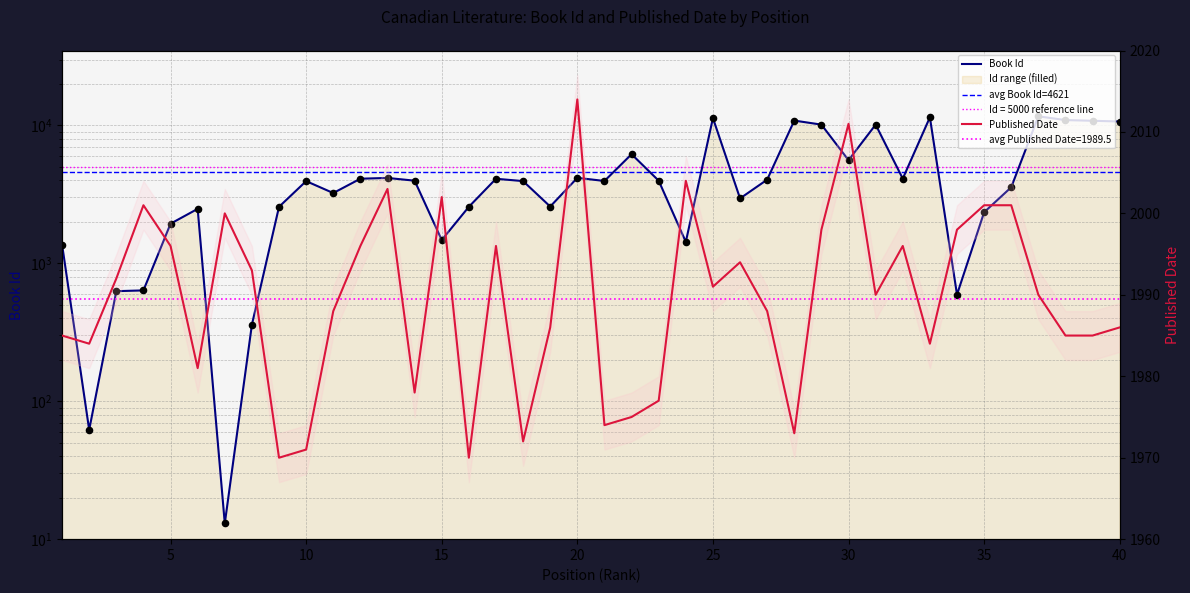

At how many categories does at least one series exceed 1619?

40